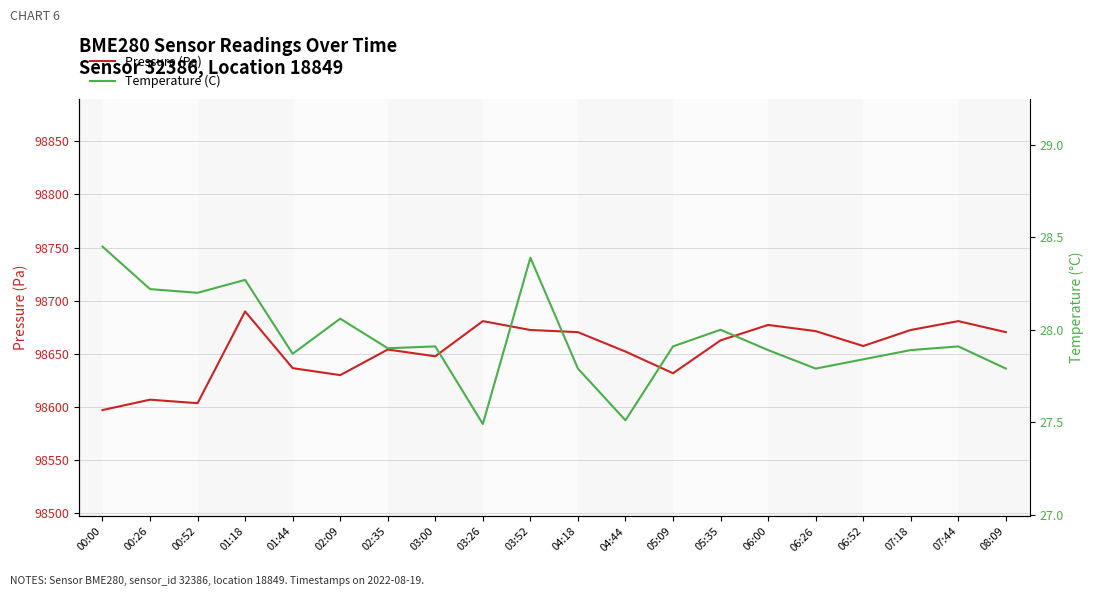

Is the value of Pressure (Pa) at 00:52 greater than the value of Temperature (C) at 01:18?

Yes